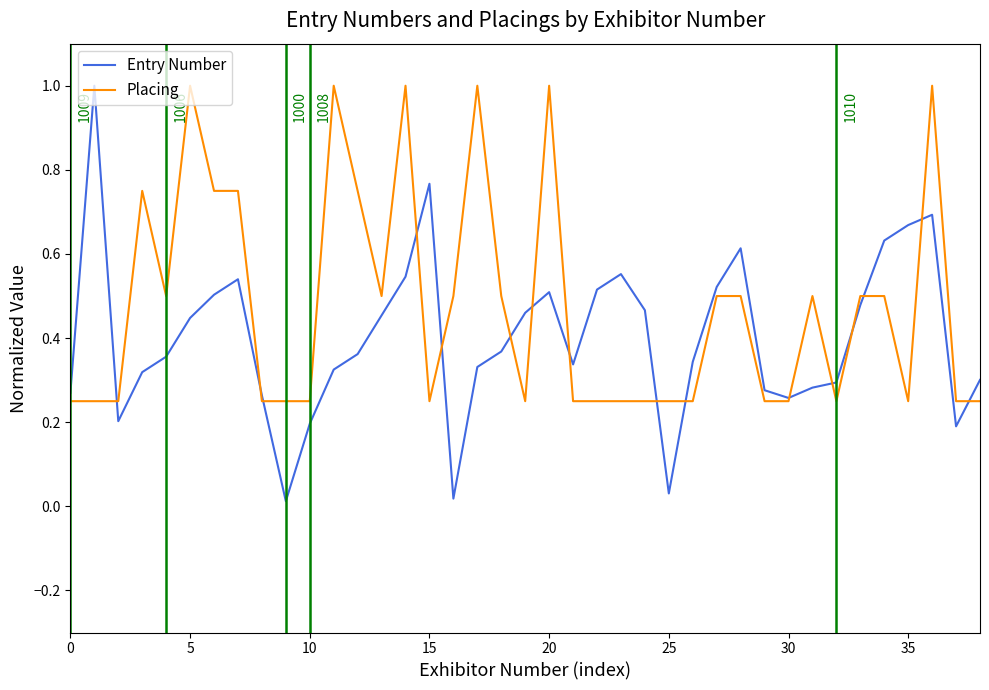

Which series has the largest range (max minus min)?

Entry Number